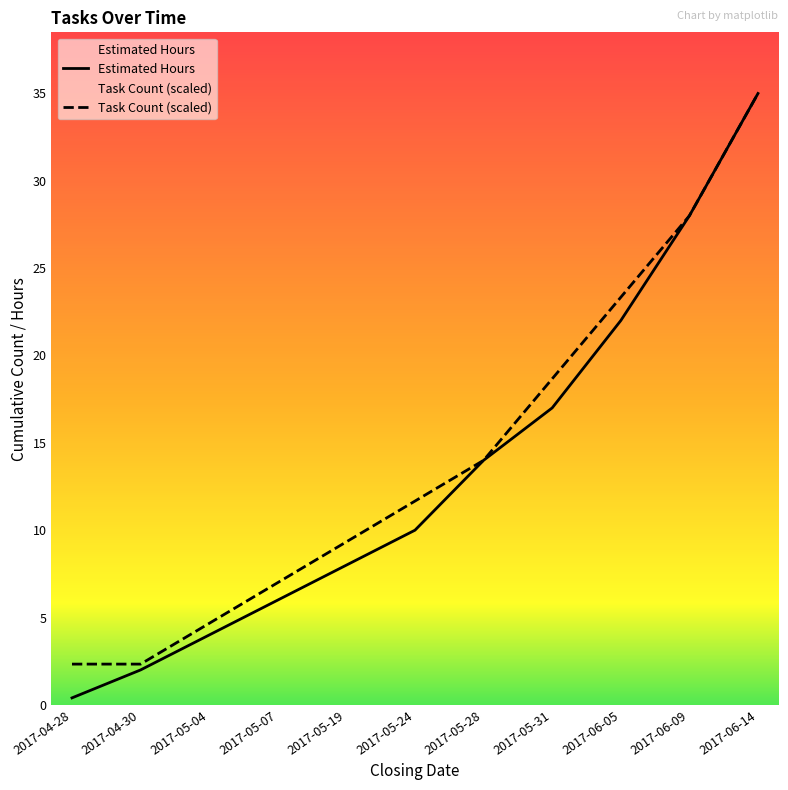

Reading right to left, extract all data points from this chart.

Estimated Hours: 2017-06-14=35.0	2017-06-09=28.0	2017-06-05=22.0	2017-05-31=17.0	2017-05-28=14.0	2017-05-24=10.0	2017-05-19=8.0	2017-05-07=6.0	2017-05-04=4.0	2017-04-30=2.0	2017-04-28=0.4
Task Count (scaled): 2017-06-14=35.0	2017-06-09=28.0	2017-06-05=23.3	2017-05-31=18.7	2017-05-28=14.0	2017-05-24=11.7	2017-05-19=9.3	2017-05-07=7.0	2017-05-04=4.7	2017-04-30=2.3	2017-04-28=2.3